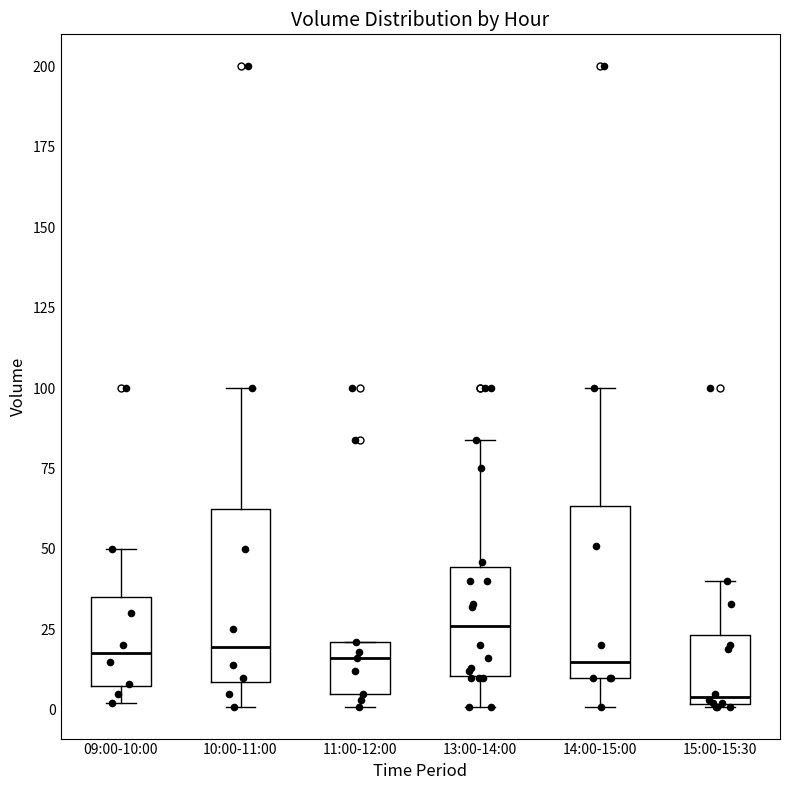

Which box's median line is the lowest?

15:00-15:30